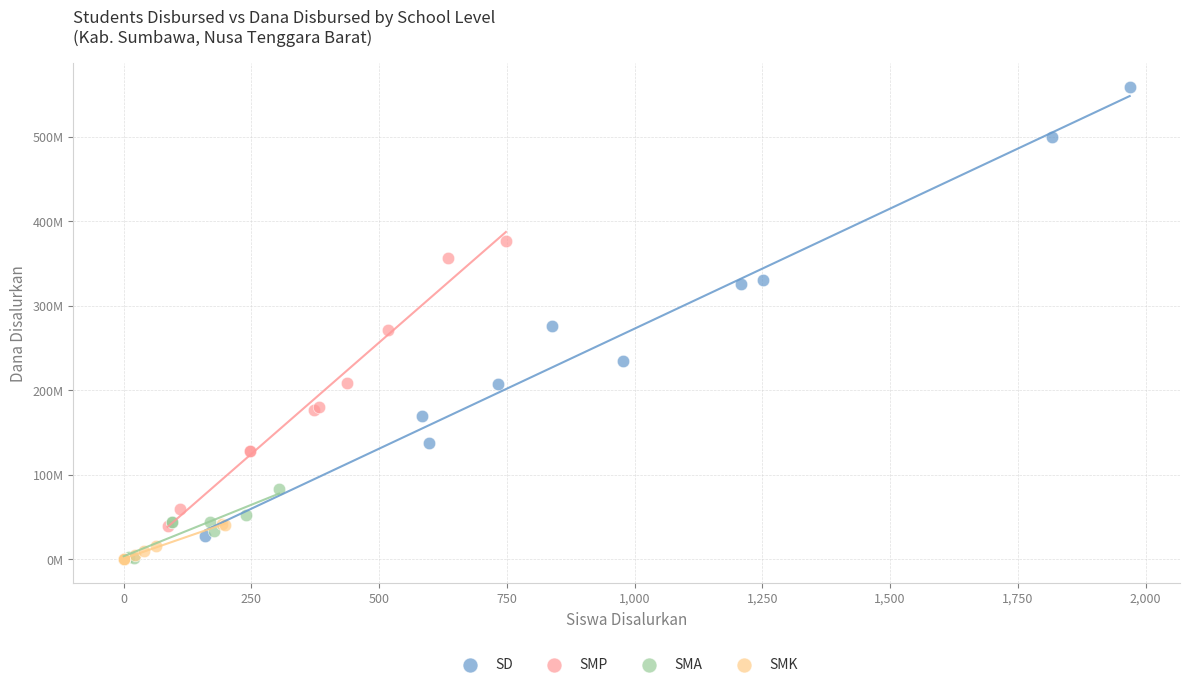

Which series reaches the maximum Y coordinate?

SD